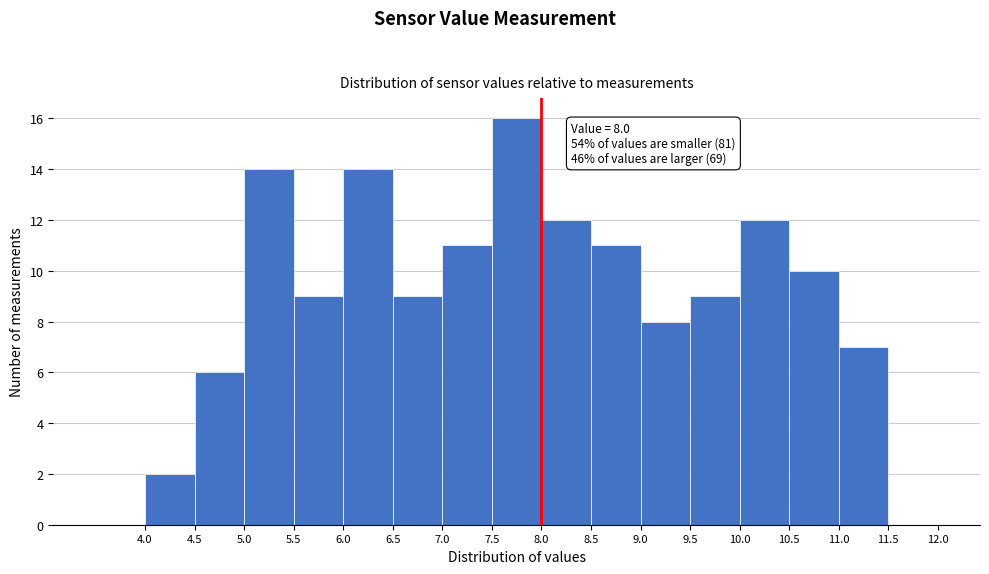

Over which range of the x-axis is the bar tallest?

7.5 to 8.0